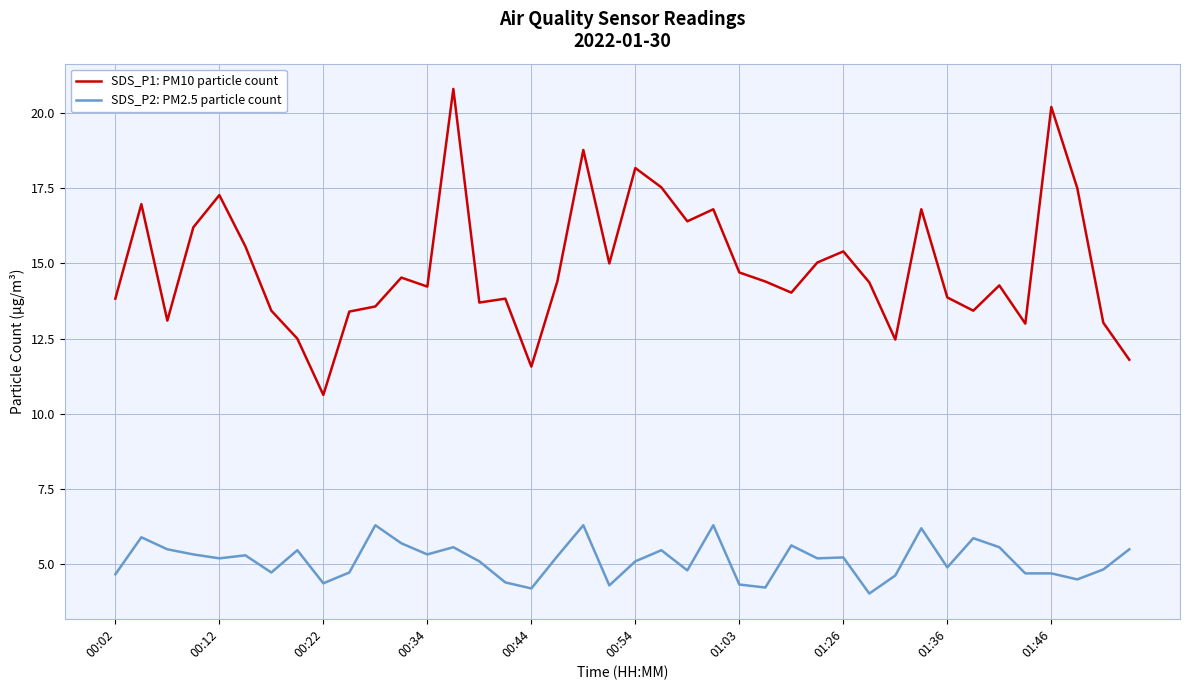

True or false: SDS_P1: PM10 particle count and SDS_P2: PM2.5 particle count cross at least once.

False